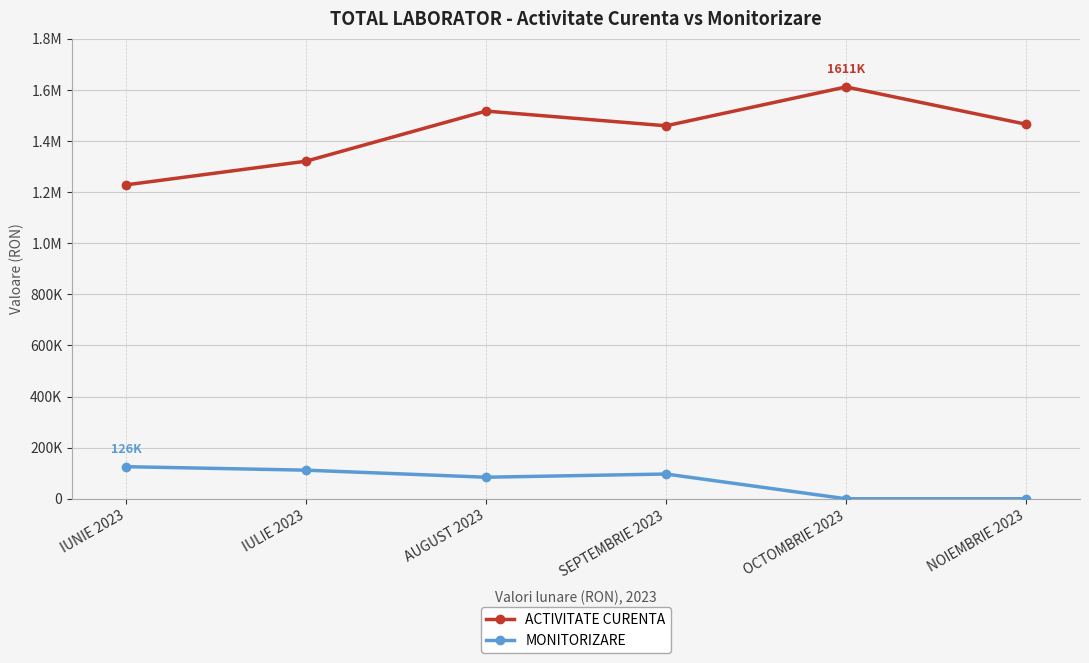

What position from the left is IULIE 2023?

2